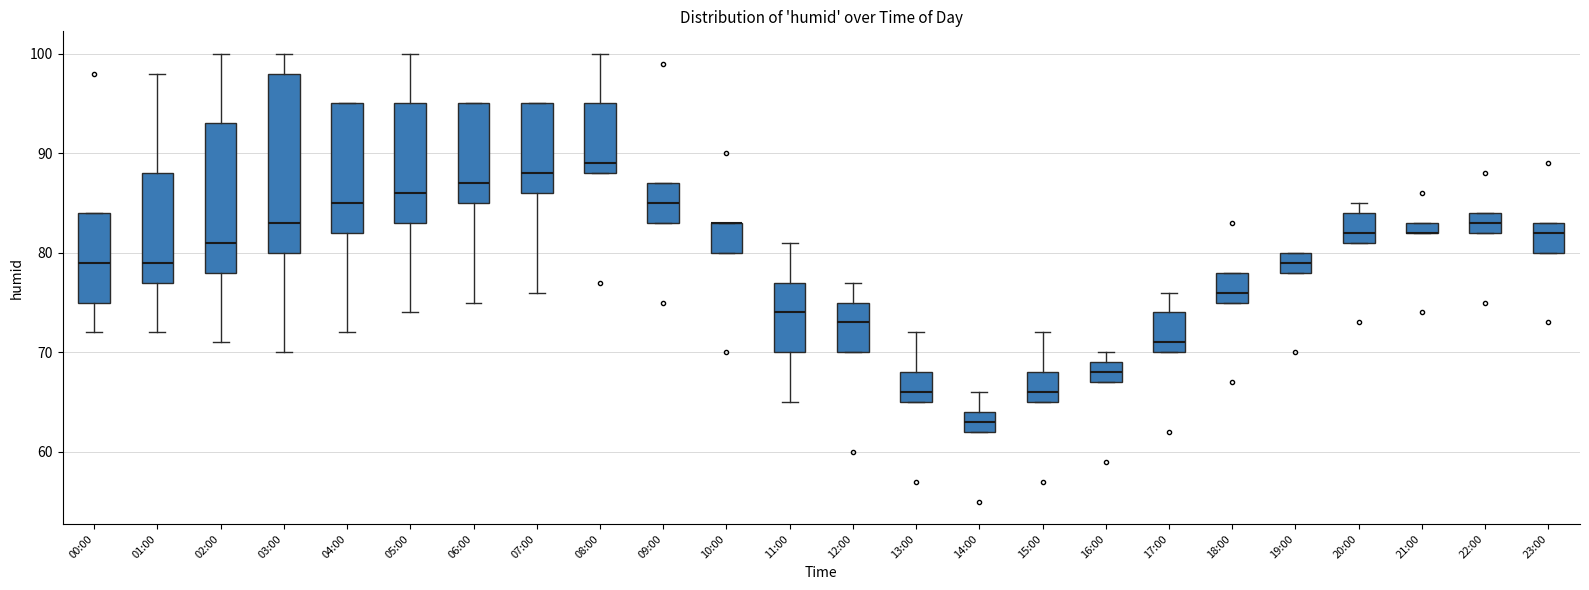

Where does the lower whisker of the box for 04:00 end on the y-axis? The values are not printed on the chart, so give them approximately, as read against the axis.

72